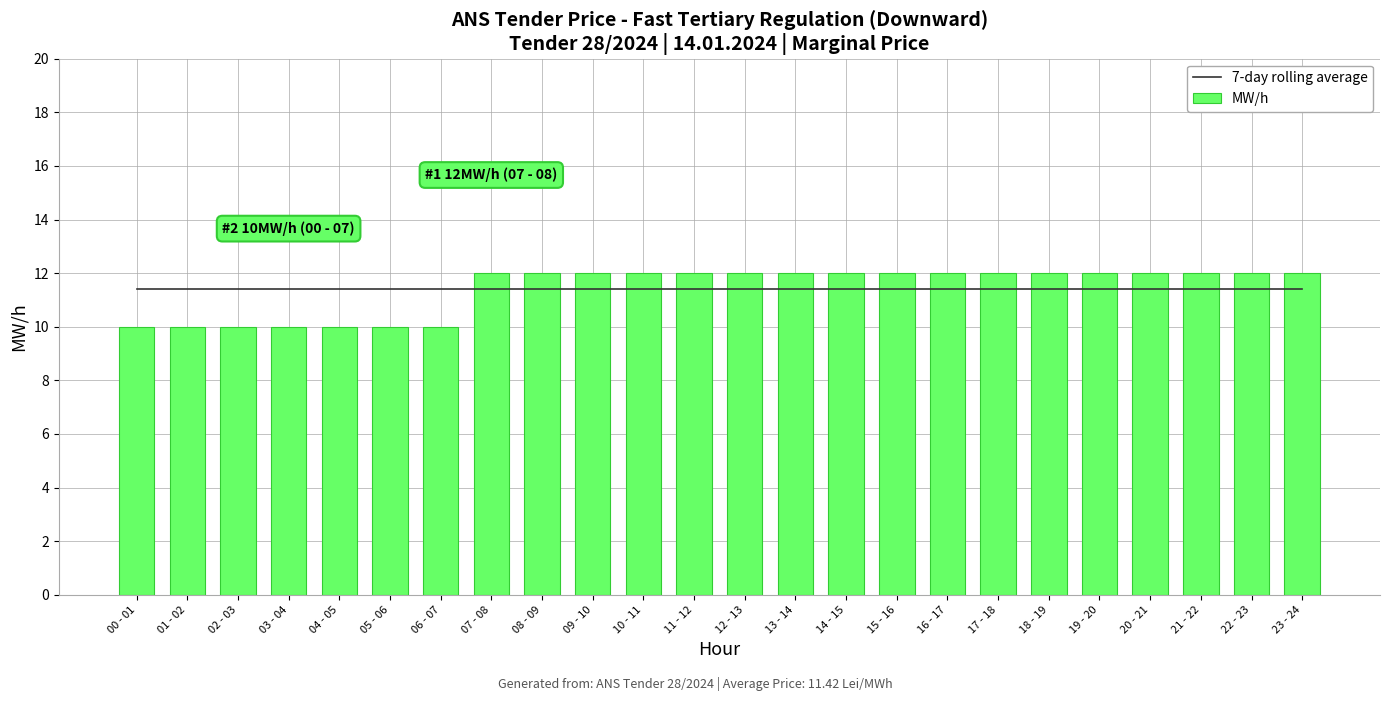

How many series are shown in this chart?

2